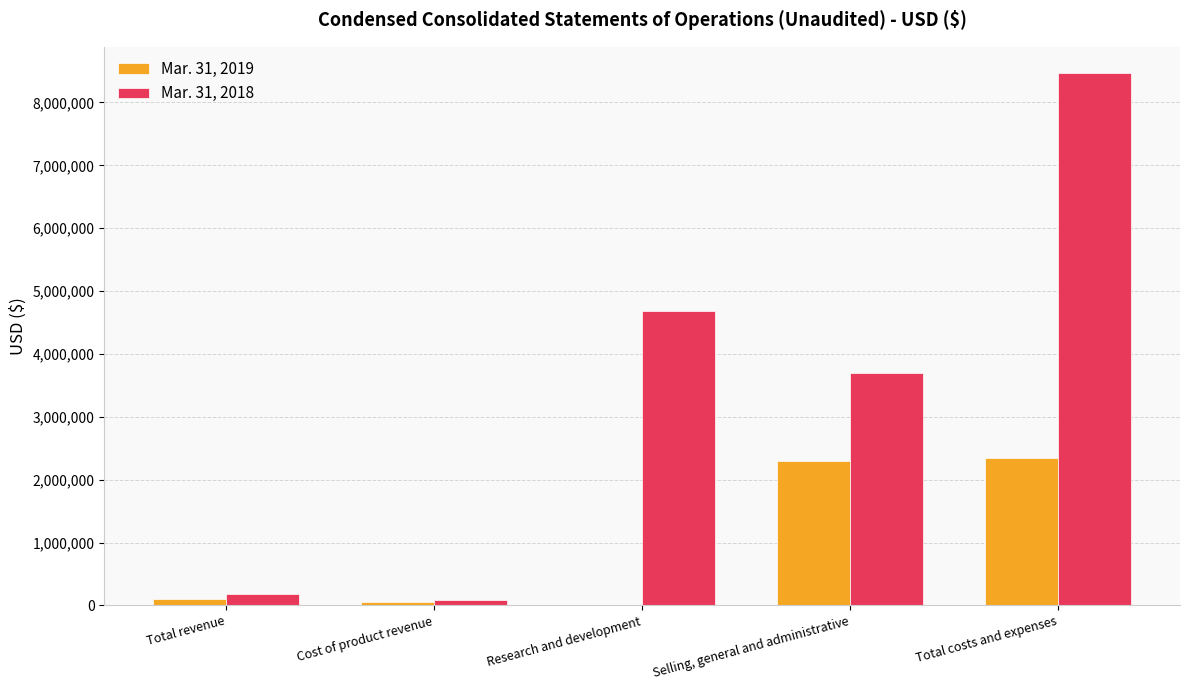

What is the greatest value displayed?

8461402